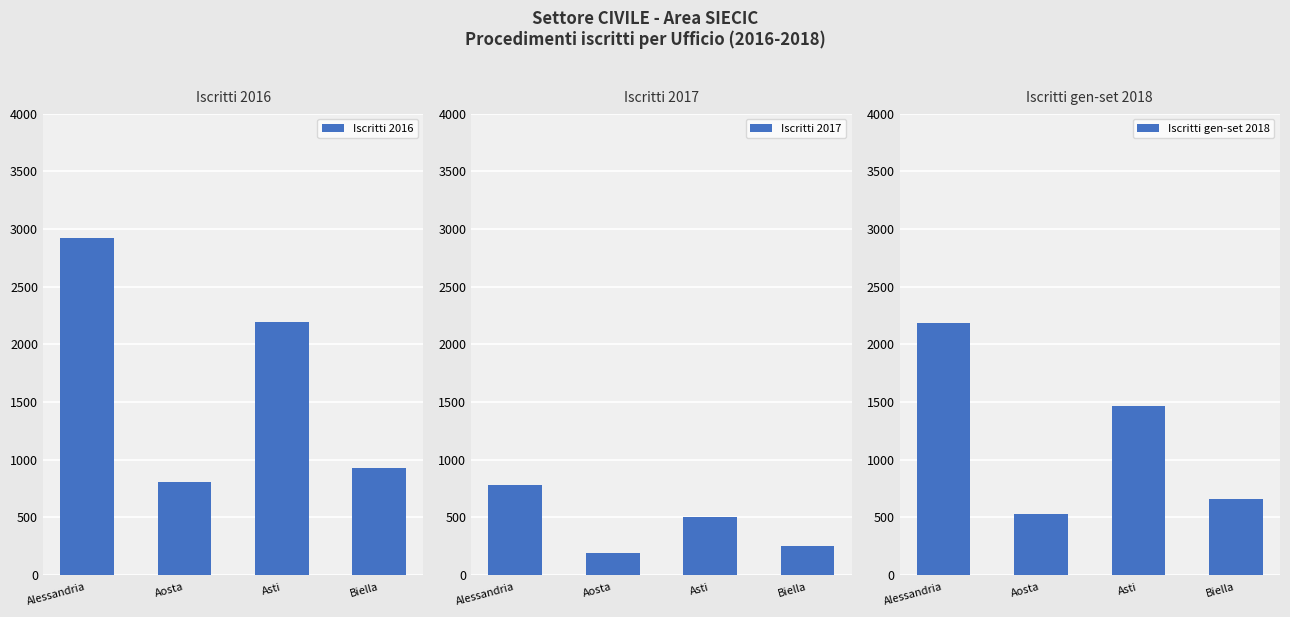

The Iscritti 2017 series shows 246 at Biella. True or false?

True